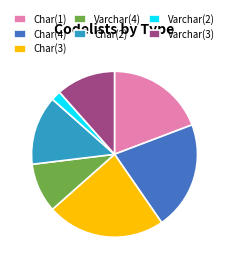

Is it true that Char(3) is 23% of the pie?

True